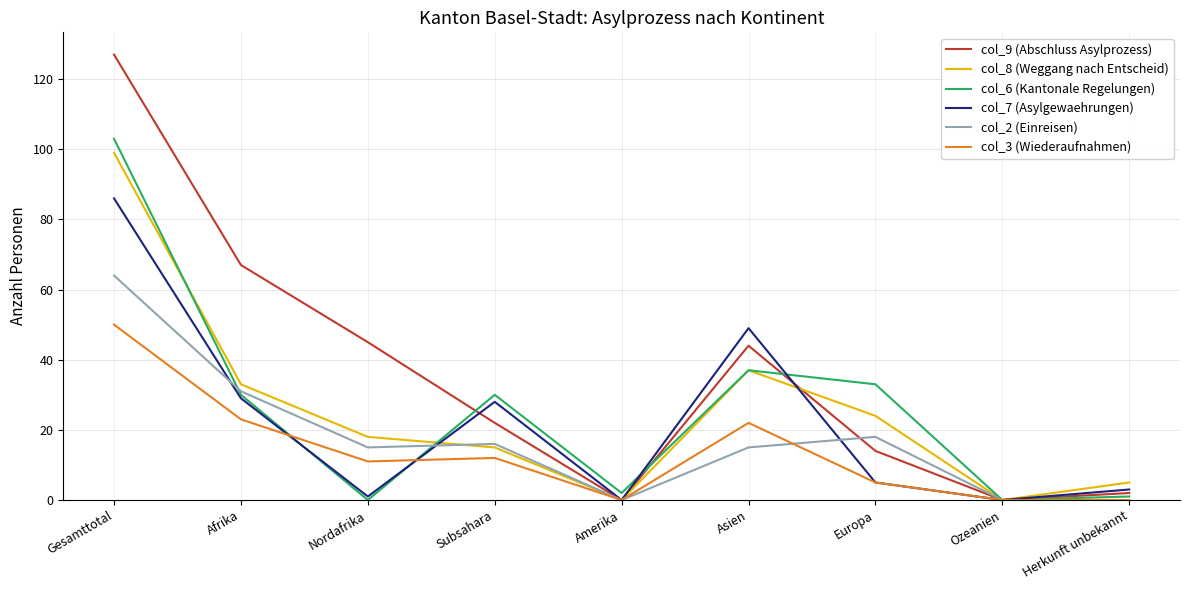

Rank the series at Gesamttotal from highest to lowest value.

col_9 (Abschluss Asylprozess), col_6 (Kantonale Regelungen), col_8 (Weggang nach Entscheid), col_7 (Asylgewaehrungen), col_2 (Einreisen), col_3 (Wiederaufnahmen)